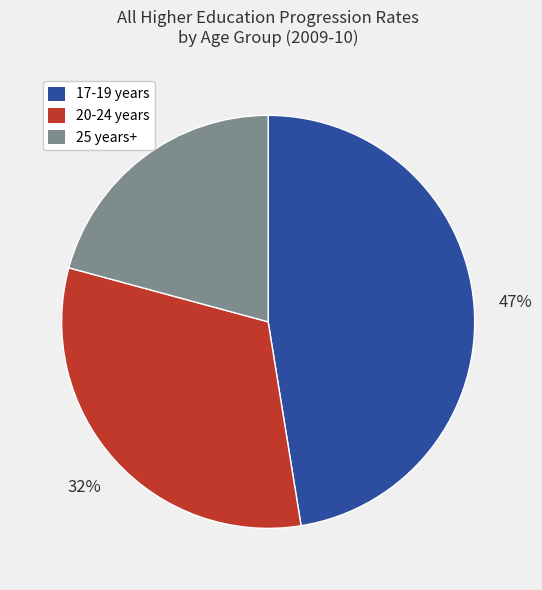

Combined, do 25 years+ and 20-24 years account for over 50%?

Yes